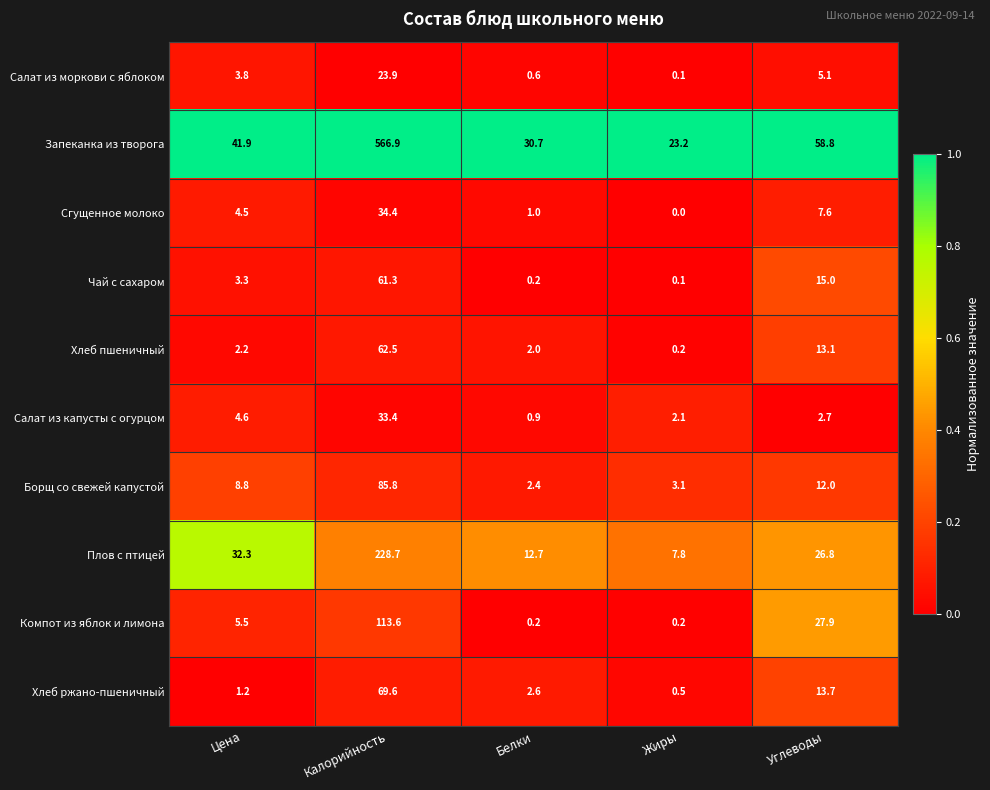

True or false: Салат из капусты с огурцом has a value of 0.7 at Углеводы.

False